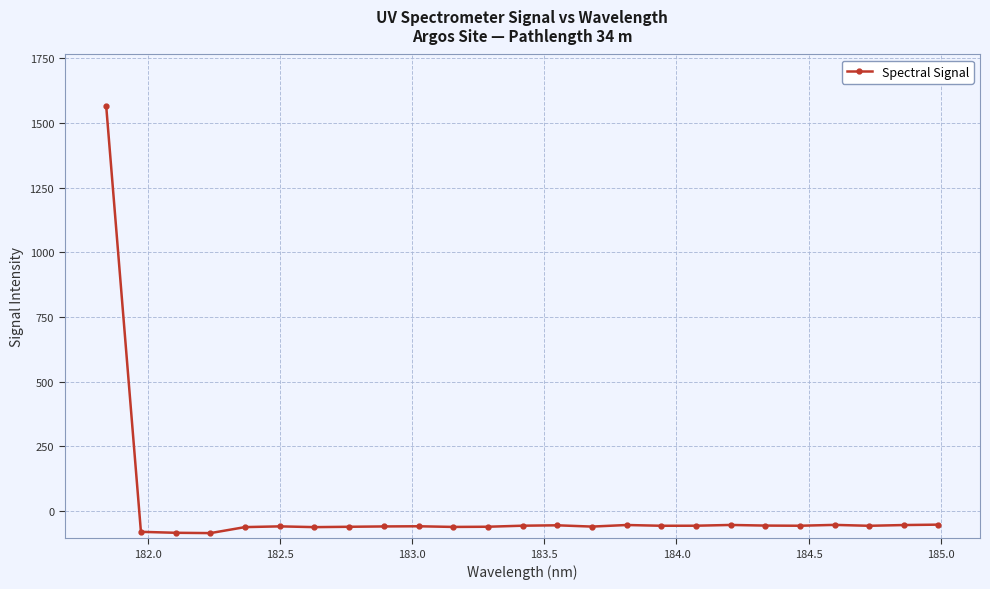

What is the difference between the maximum and minimum values?

1651.4